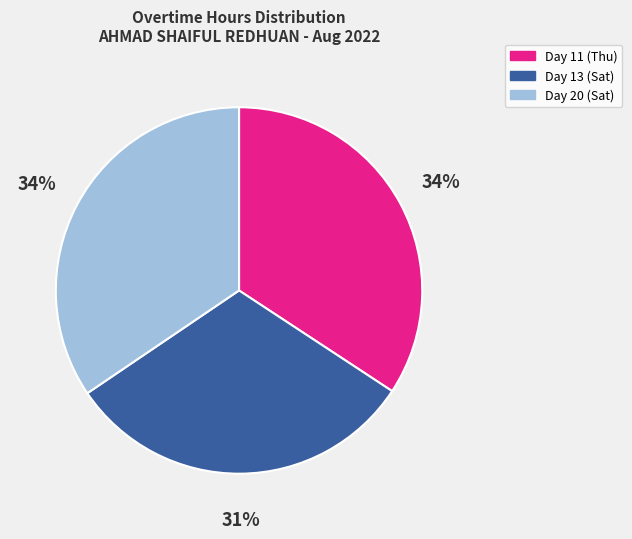

True or false: Day 13 (Sat) accounts for 31% of the total.

True